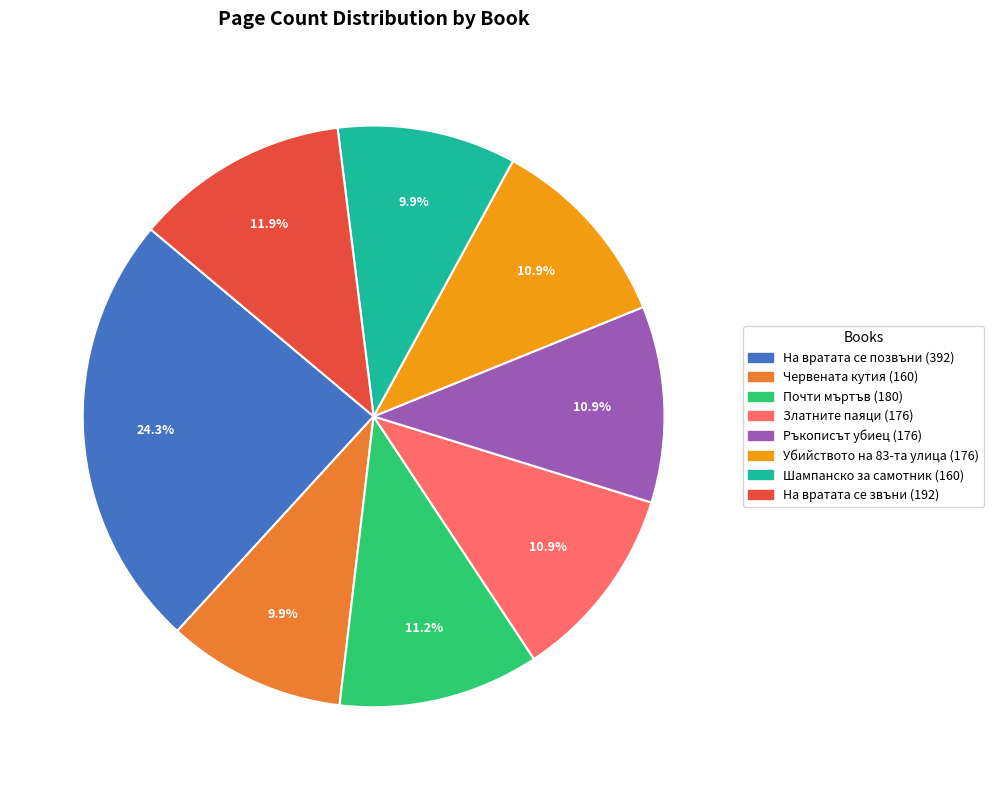

How many segments does this pie chart have?

8